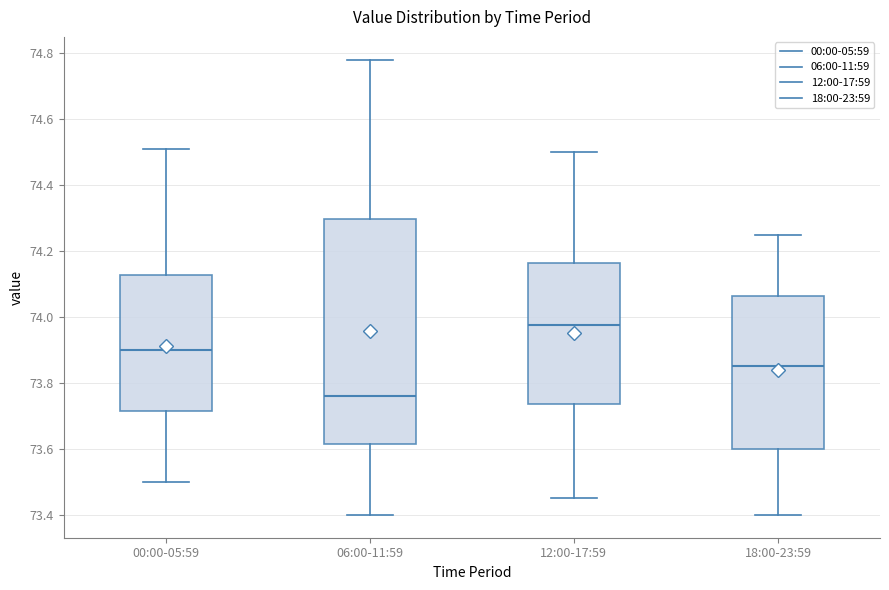

Reading left to right, read every box against the y-axis: the position of its median line, the range the box covers, and the ends of its whiskers. The values are not printed on the chart, so give them approximately, as read against the axis.

00:00-05:59: median 73.90, box 73.72 to 74.12, whiskers 73.50 to 74.52
06:00-11:59: median 73.76, box 73.62 to 74.30, whiskers 73.40 to 74.78
12:00-17:59: median 73.98, box 73.74 to 74.16, whiskers 73.46 to 74.50
18:00-23:59: median 73.86, box 73.60 to 74.06, whiskers 73.40 to 74.26